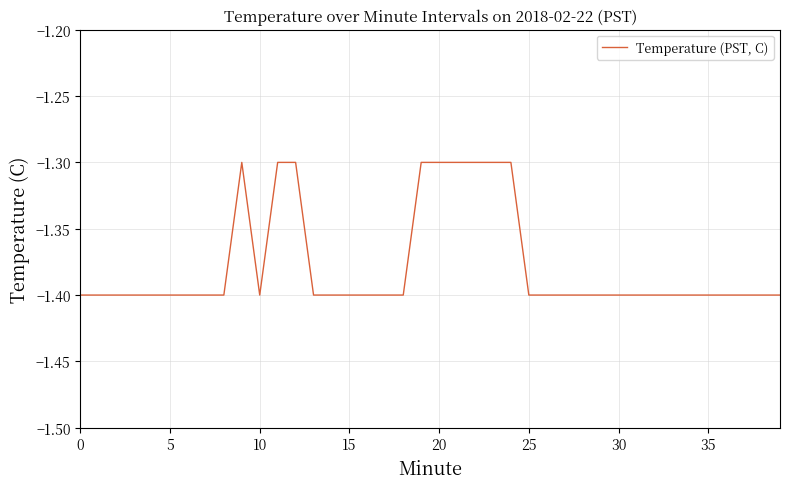

What is the greatest value displayed?

-1.3